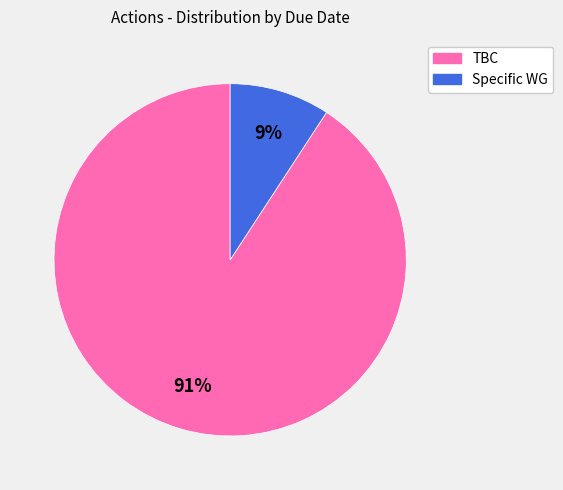

Is there a majority slice in this chart?

Yes